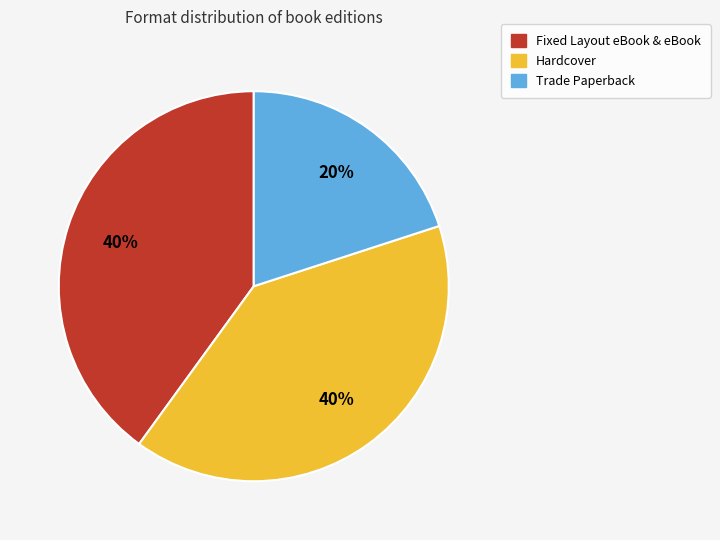

How many segments does this pie chart have?

3